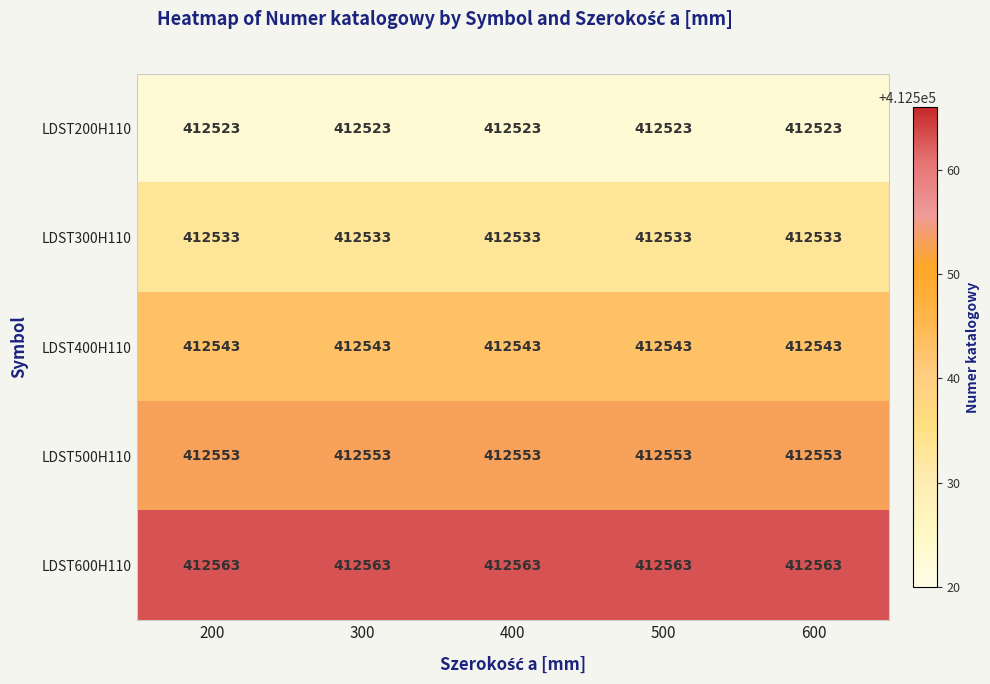

The LDST200H110 series shows 270166 at 200. True or false?

False